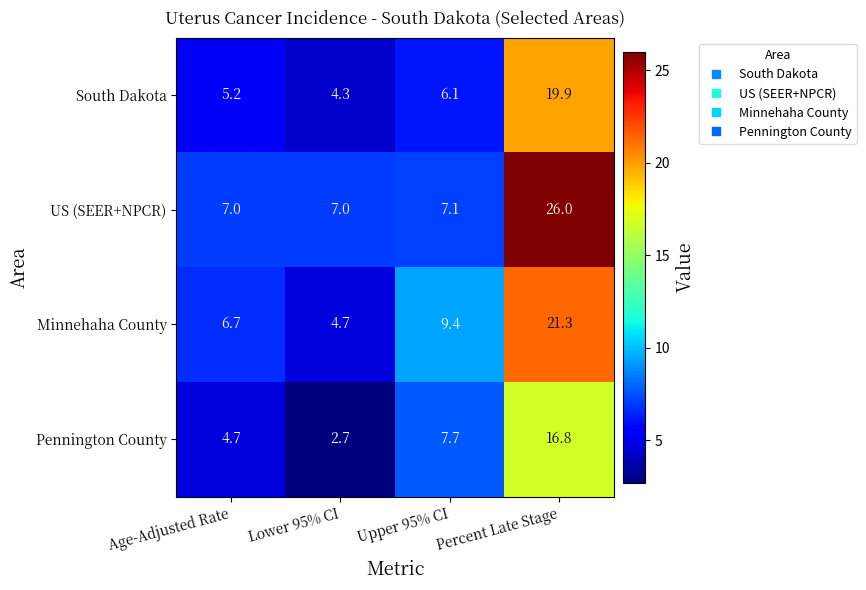

How many values in the South Dakota series are below 6?

2